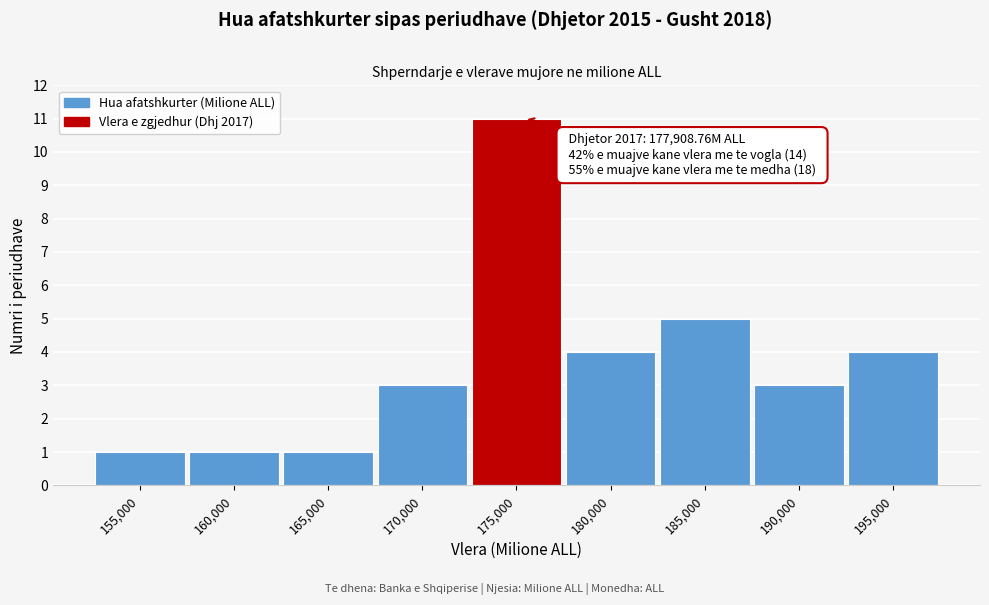

Reading left to right, extract all data points from this chart.

155,000=1	160,000=1	165,000=1	170,000=3	175,000=11	180,000=4	185,000=5	190,000=3	195,000=4